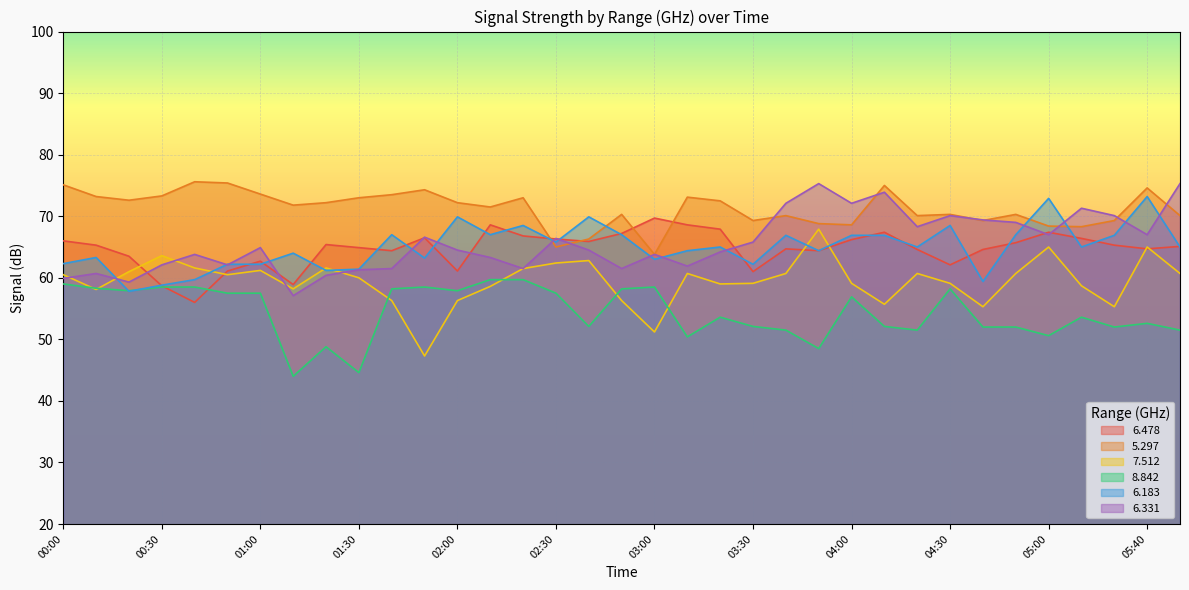

What position from the left is 02:30?

16